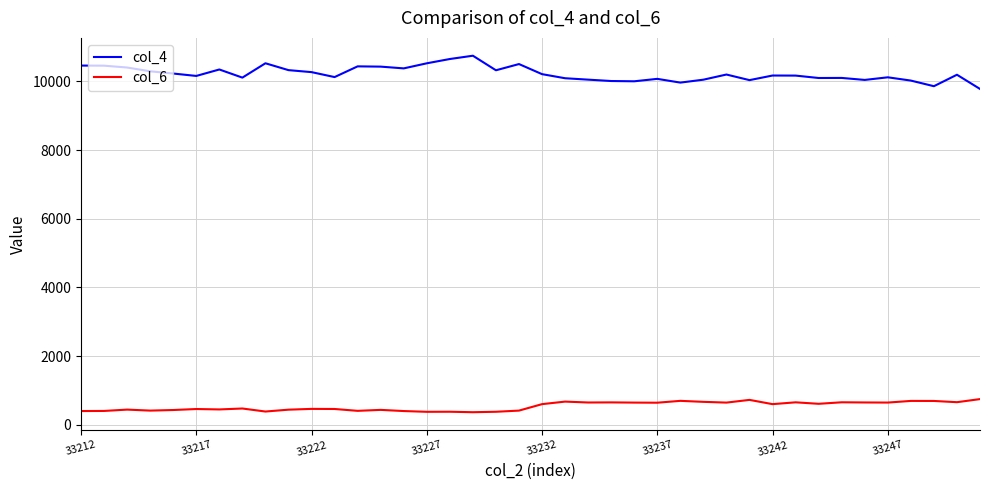

Rank the series by their maximum value, from lowest to highest.

col_6, col_4